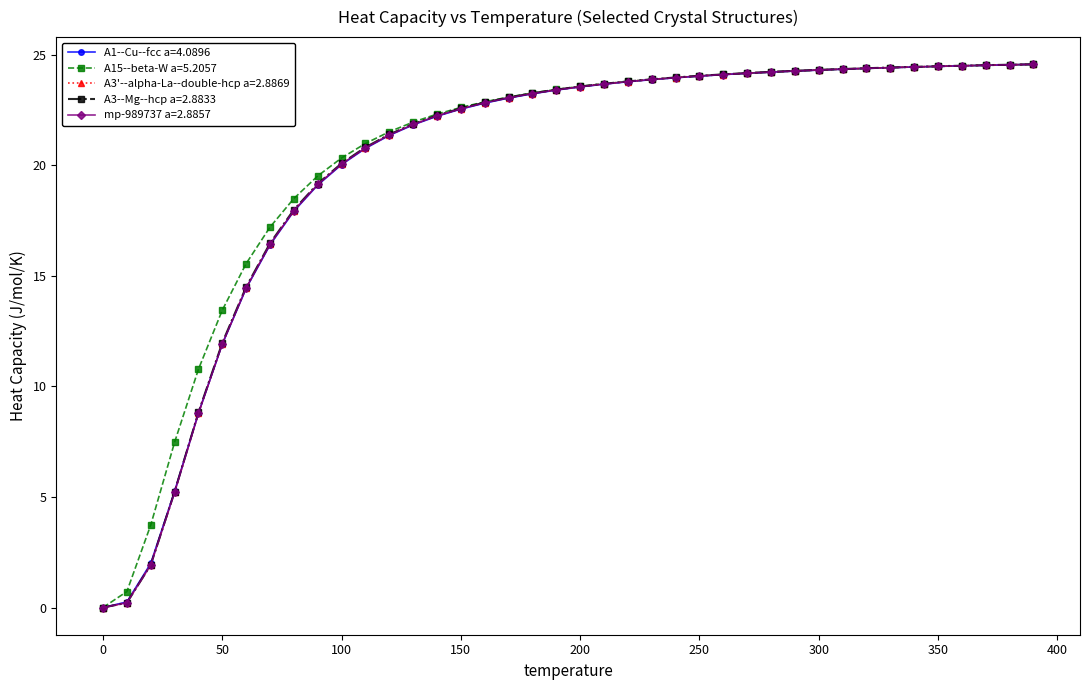

What is the average value of the A1--Cu--fcc a=4.0896 series?

20.0